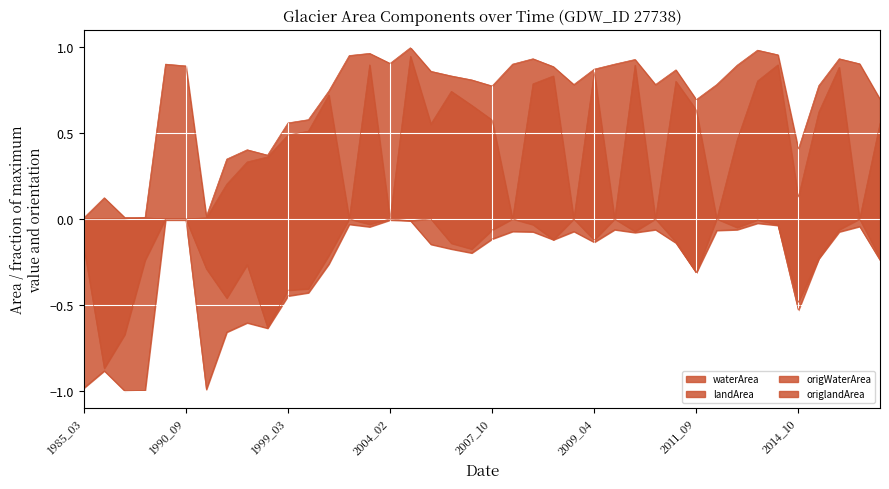

Which series has the largest total across all categories?

waterArea